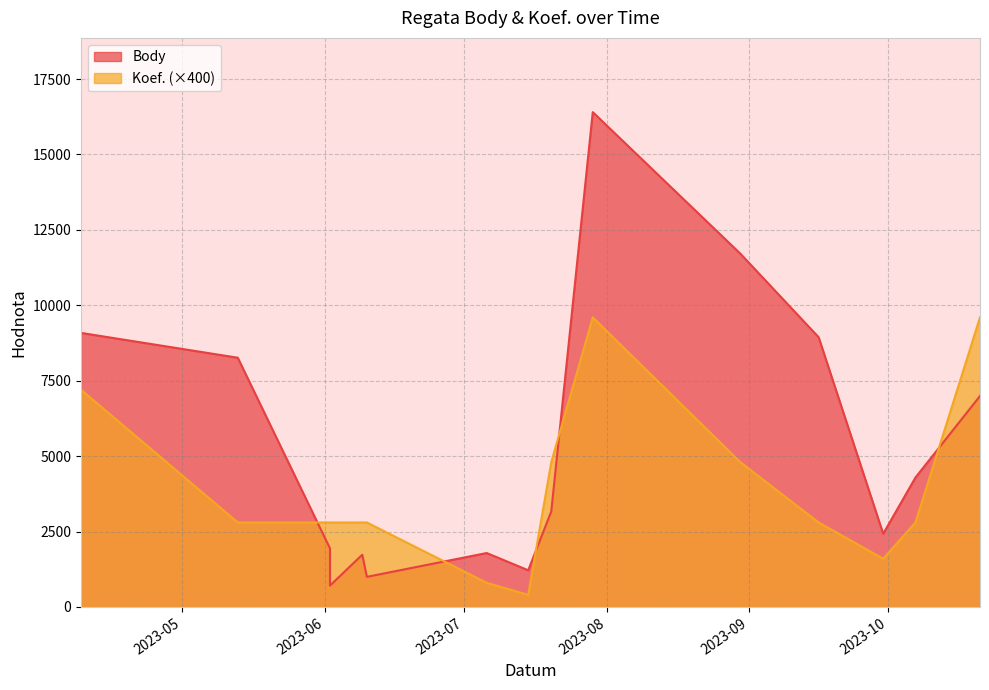

What is the label of the 7th point from the left?

2023-07-20